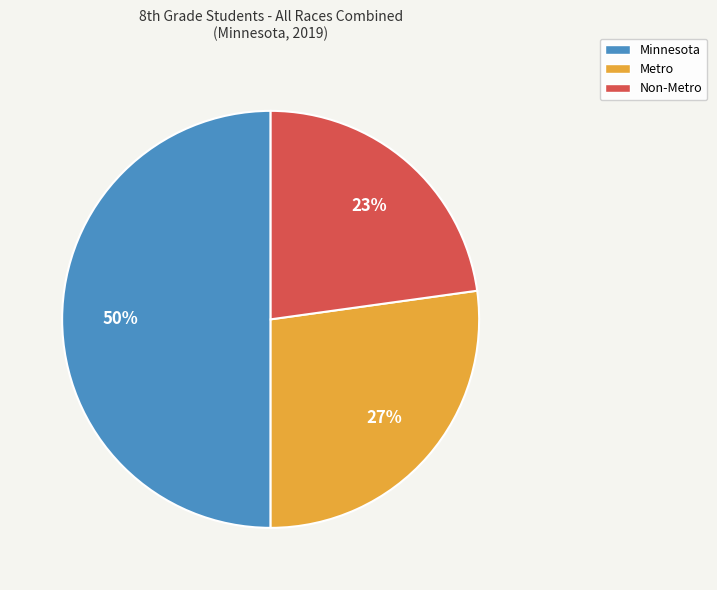

Which has a higher value, Non-Metro or Minnesota?

Minnesota